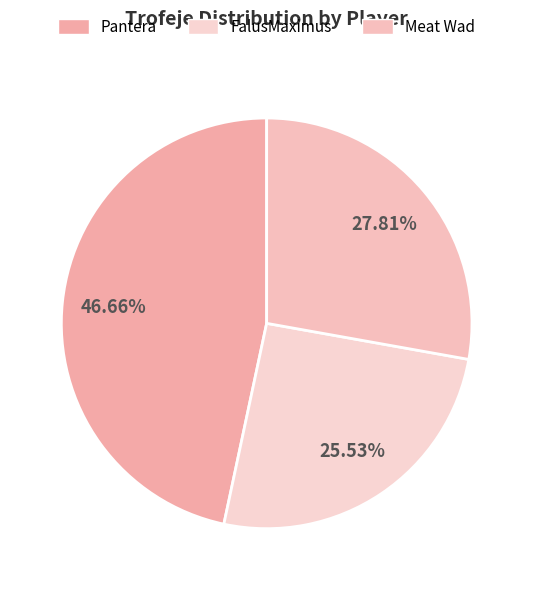

Is it true that Pantera is 62% of the pie?

False